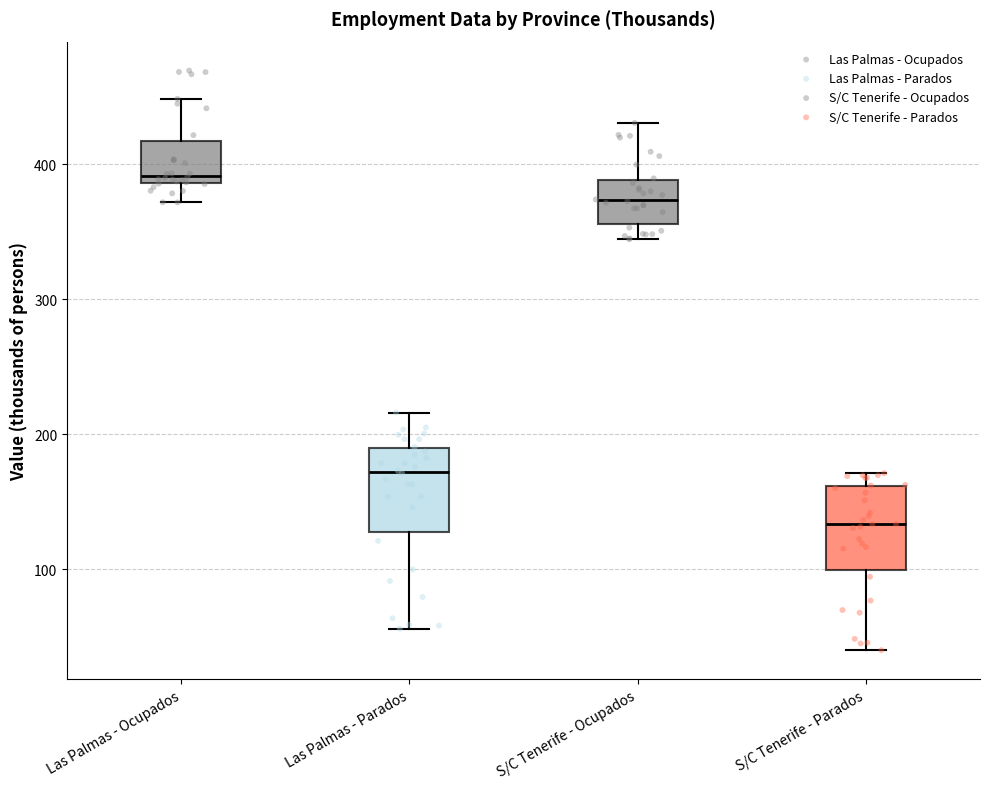

Which box's median line is the lowest?

S/C Tenerife - Parados